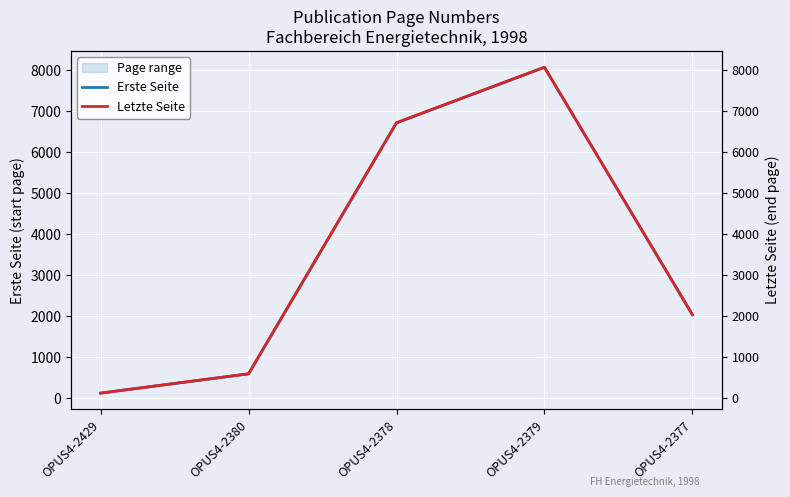

How many interior local peaks does the Erste Seite series have?

1